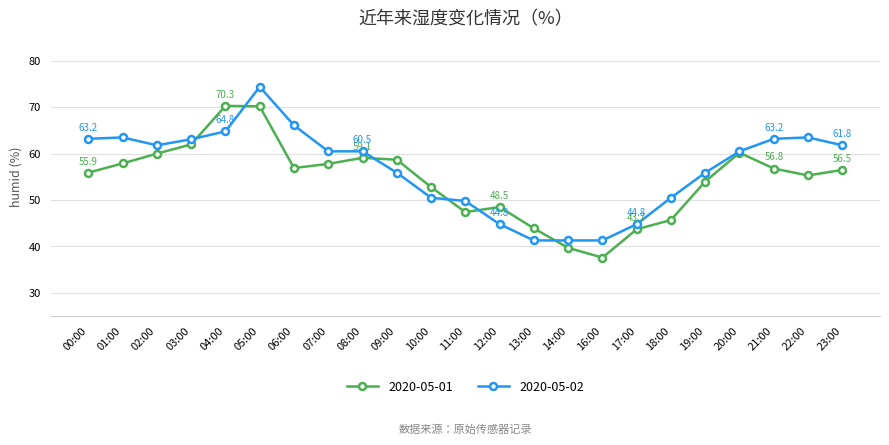

True or false: 2020-05-01 has more than 2 interior local peaks.

True